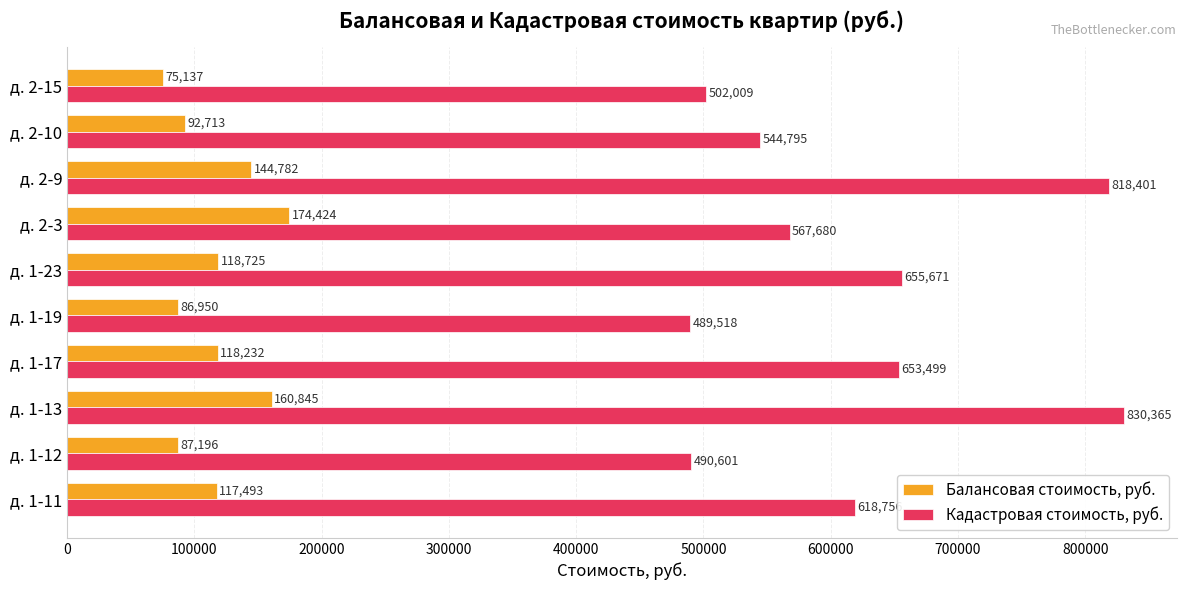

How many data points in Кадастровая стоимость, руб. are above 618755?

5